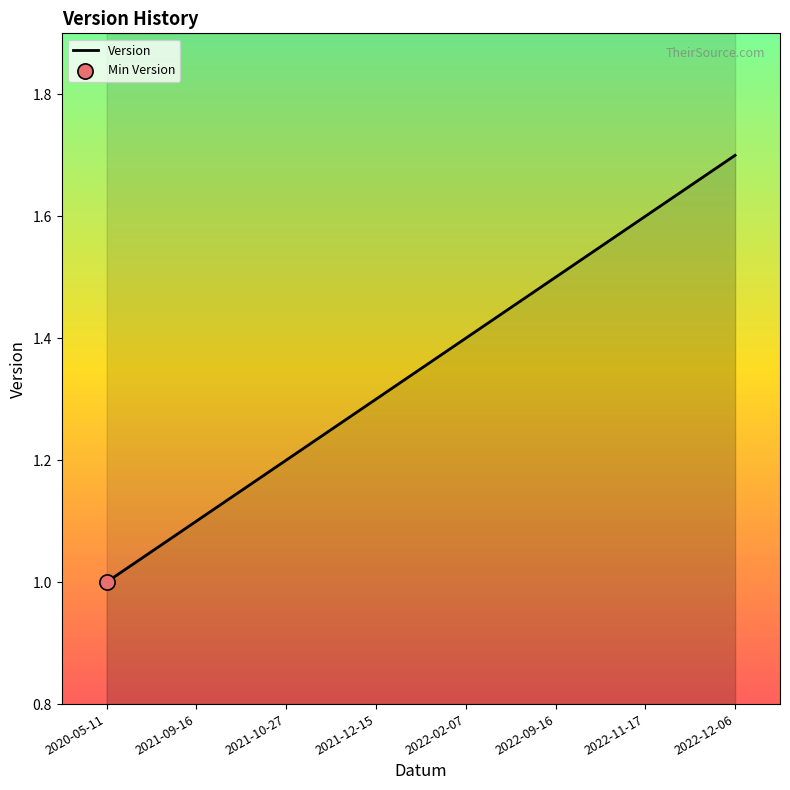

What is the change in value from 2022-09-16 to 2022-12-06?

+0.2